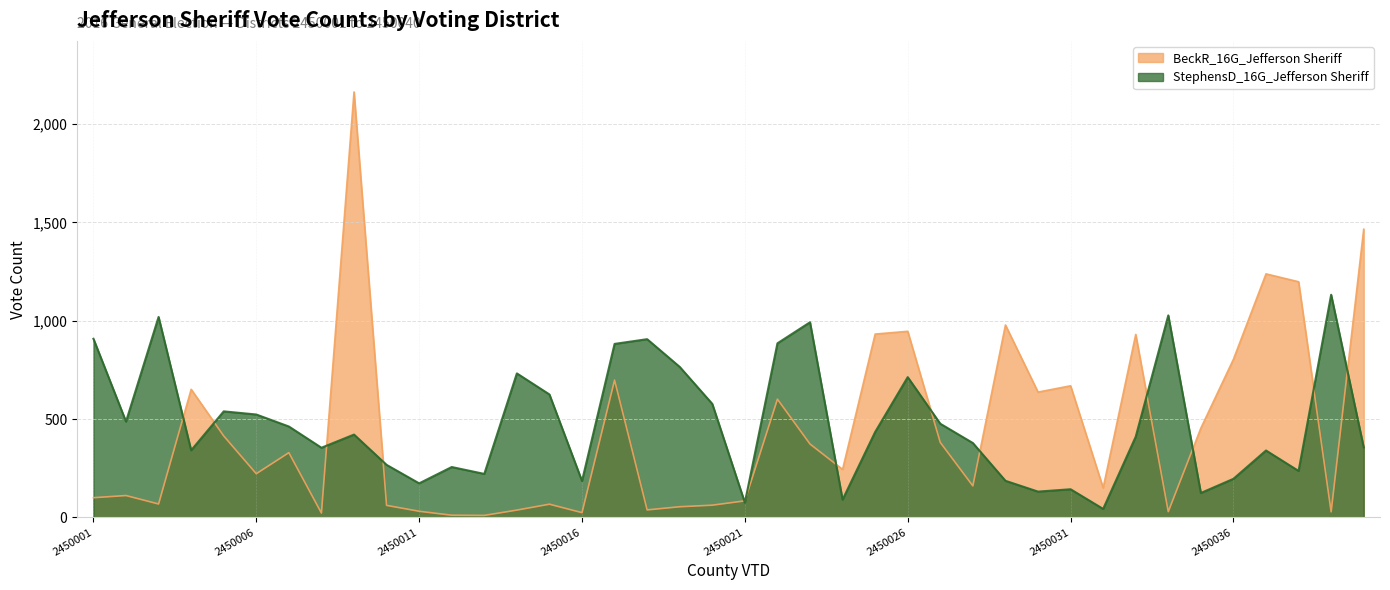

What is the highest value of the StephensD_16G_Jefferson Sheriff series?

1132